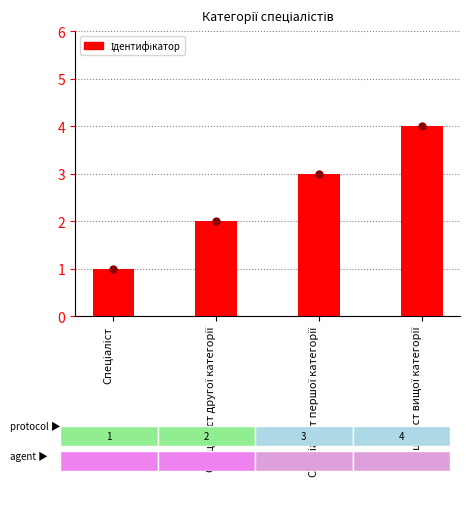

Which has a higher value, Спеціаліст вищої категорії or Спеціаліст?

Спеціаліст вищої категорії